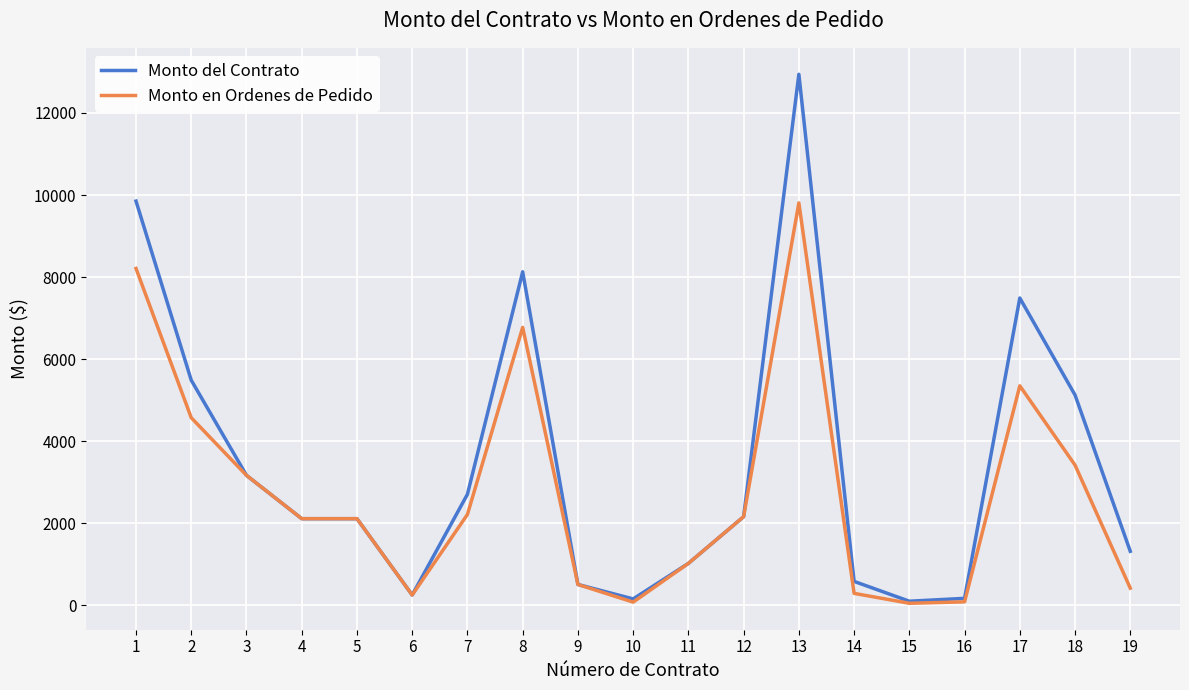

At how many categories does at least one series exceed 3842?

6